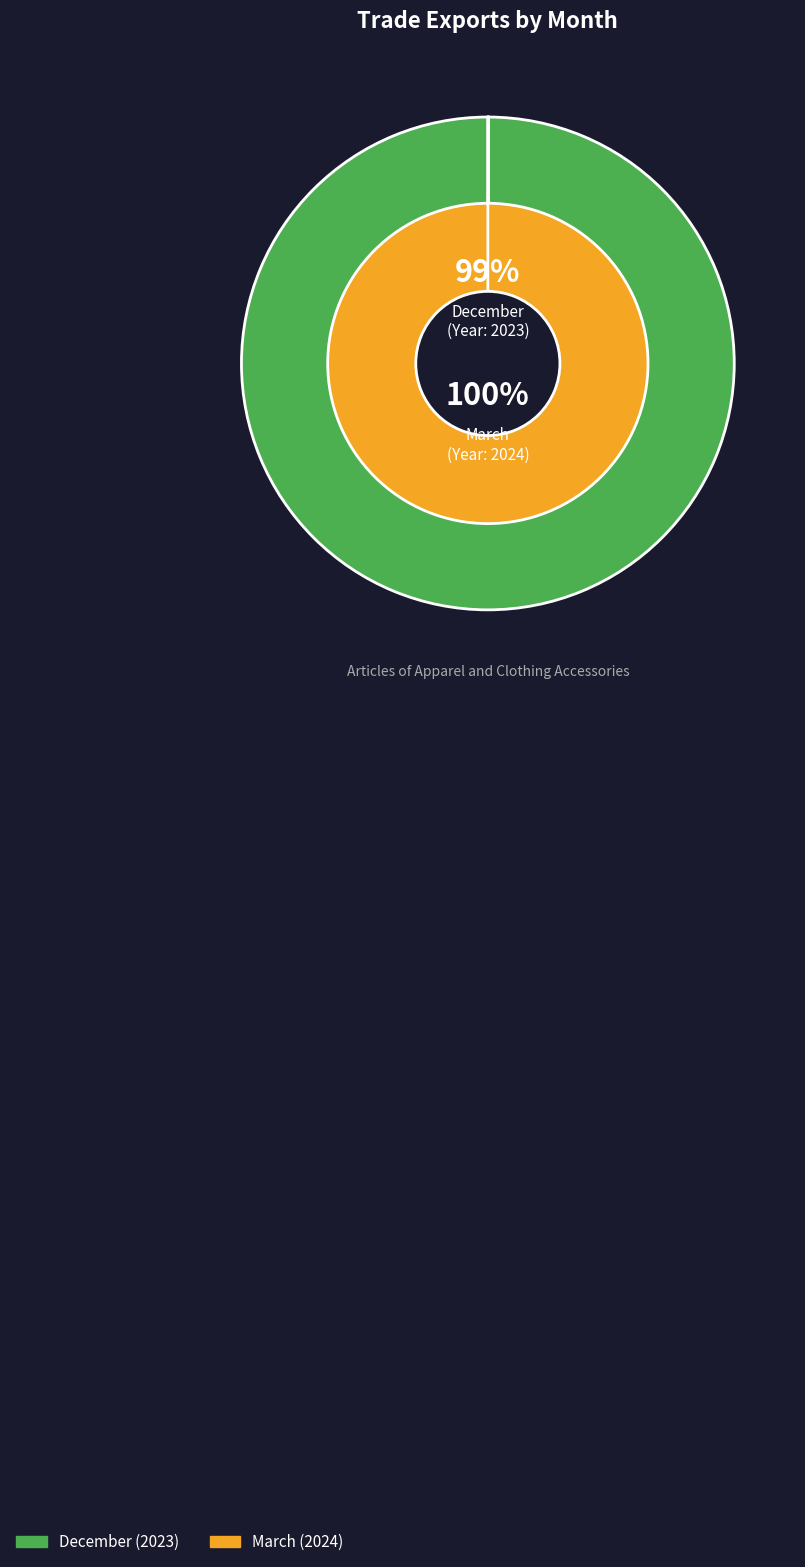

Which slice is the smallest?

December